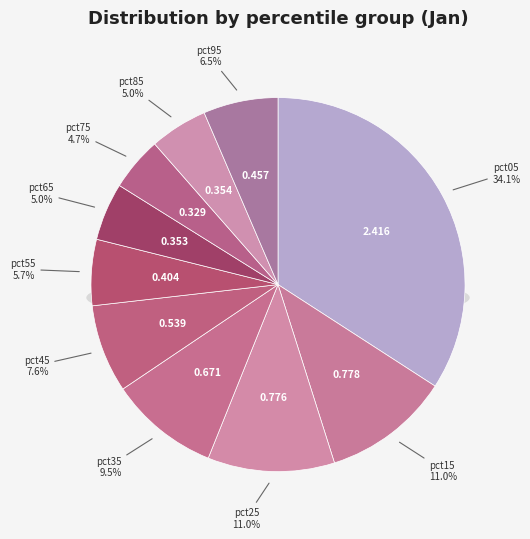

Which slice is the smallest?

pct75